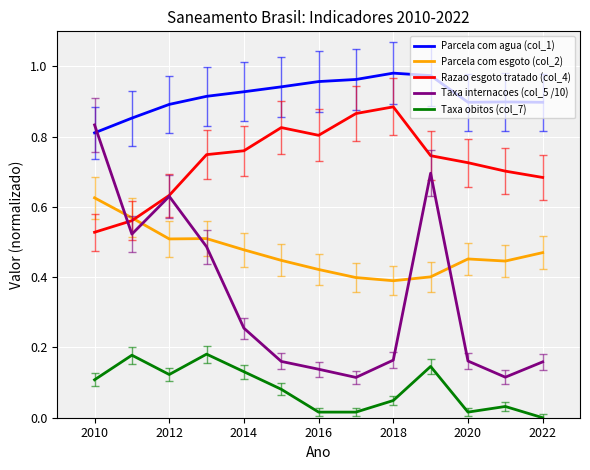

Which series has the largest range (max minus min)?

Taxa internacoes (col_5 /10)